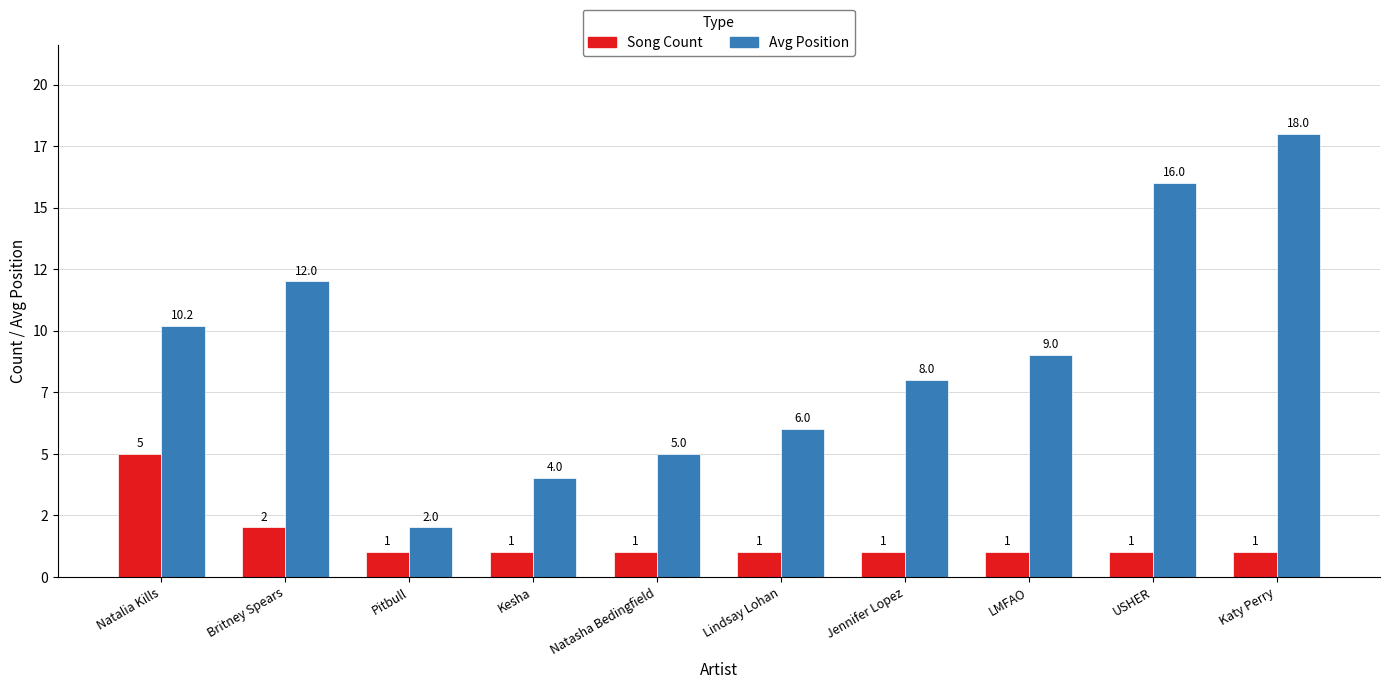

What is the total value across all series at Natasha Bedingfield?

6.0